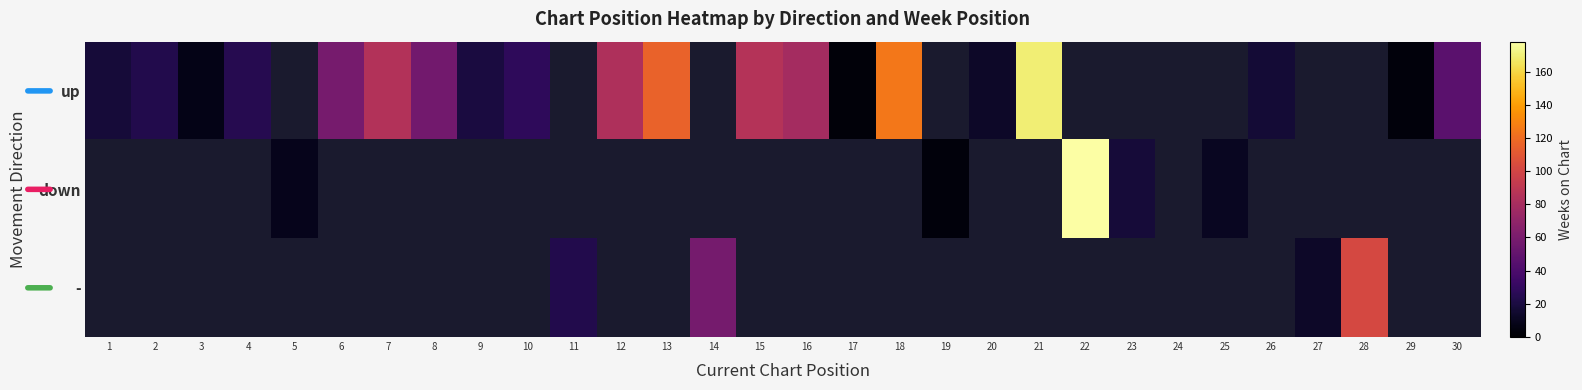

Which series has the widest spread of values?

up